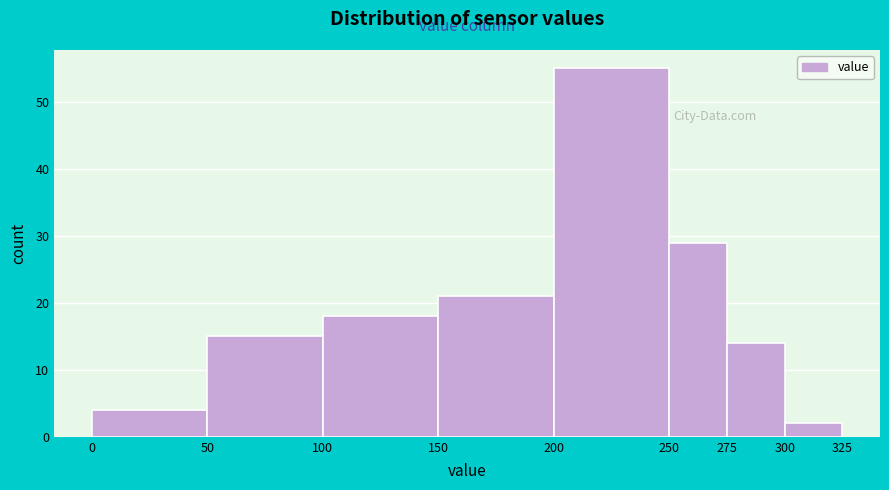

Over which range of the x-axis is the bar tallest?

200 to 250